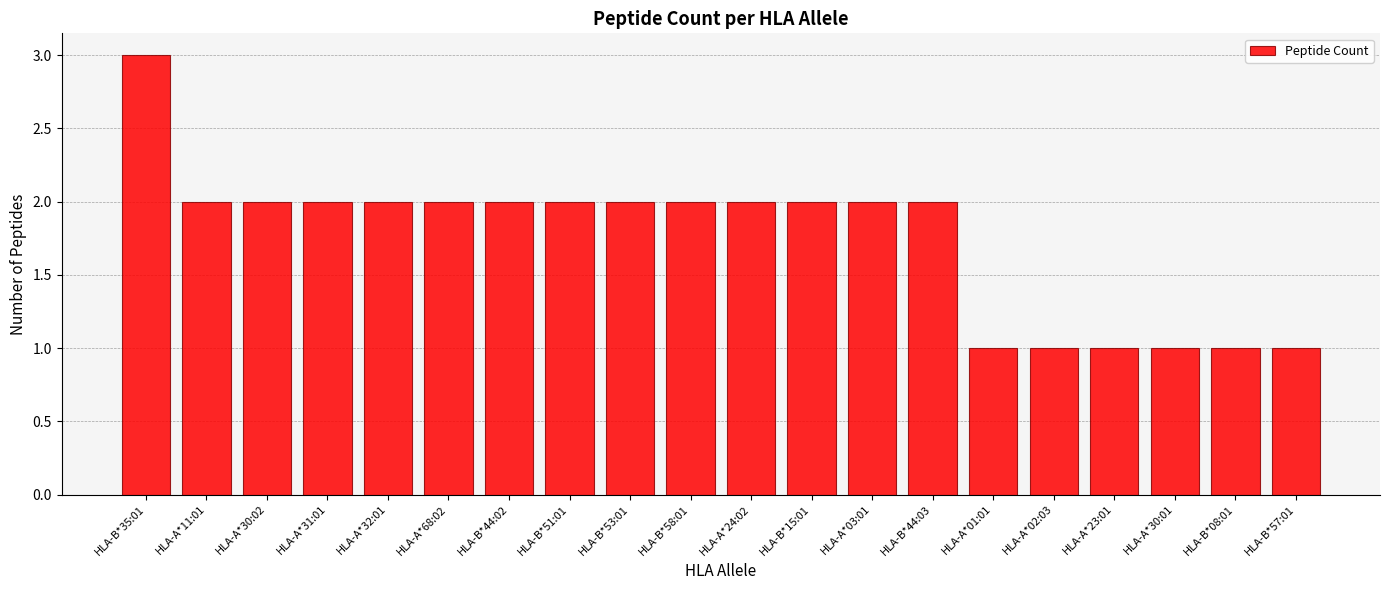

Which category has the highest value across all series?

HLA-B*35:01